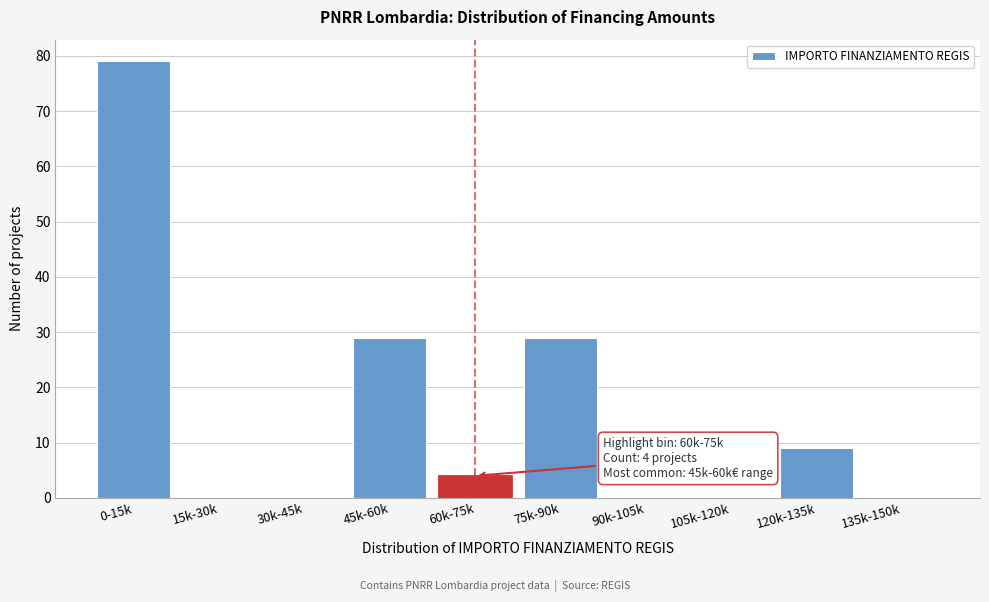

Reading left to right, transcribe all the data shown in this chart.

0-15k=79	15k-30k=0	30k-45k=0	45k-60k=29	60k-75k=4	75k-90k=29	90k-105k=0	105k-120k=0	120k-135k=9	135k-150k=0